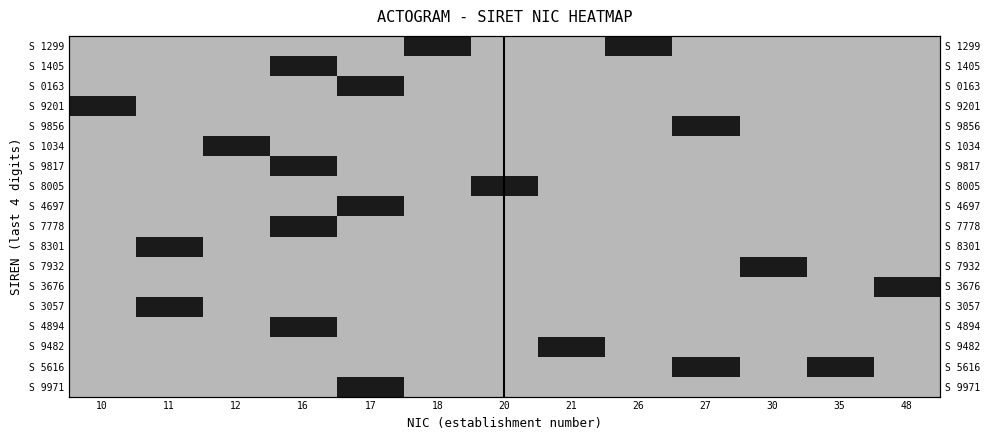

At which category is the sum across all series the highest?

16